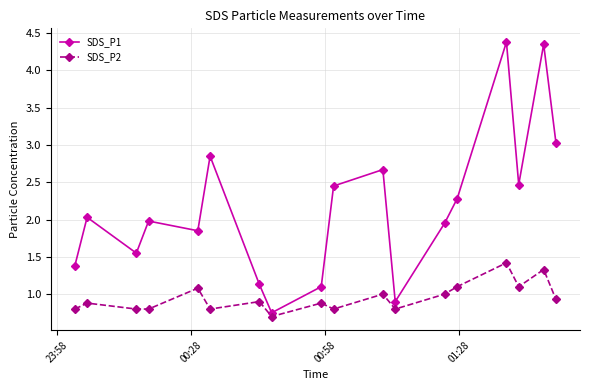

True or false: SDS_P1 has more than 0 interior local peaks.

True